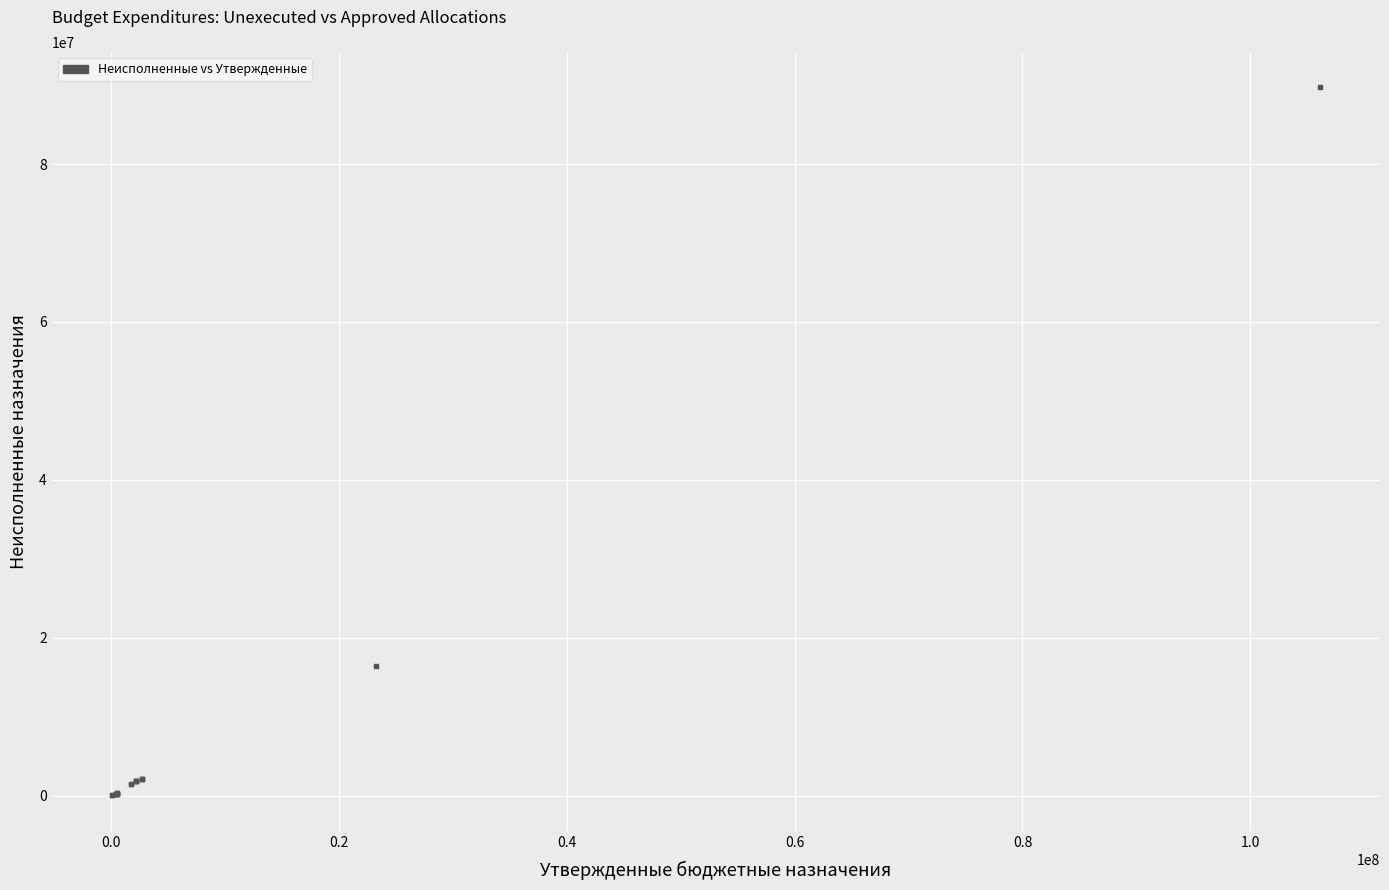

What Y value in the scatter plot is closest to 44876039?

16423761.3